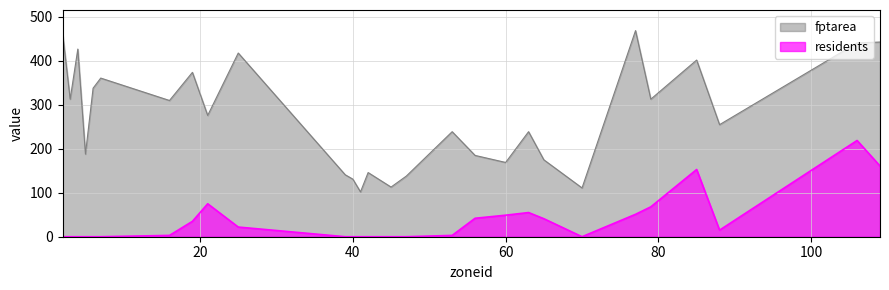

True or false: residents has a value of 0 at 5.

True